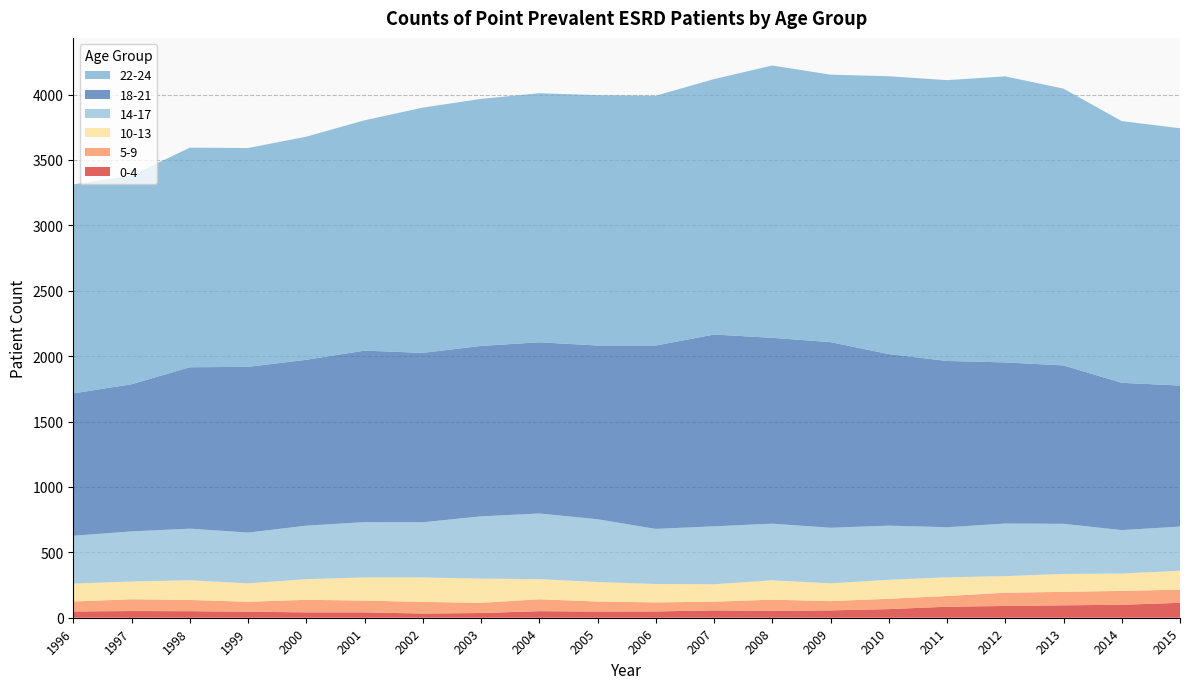

Reading left to right, list all the values displayed in this chart.

0-4: 1996=48	1997=51	1998=50	1999=46	2000=41	2001=41	2002=32	2003=36	2004=50	2005=47	2006=48	2007=56	2008=53	2009=56	2010=66	2011=84	2012=90	2013=95	2014=99	2015=114
5-9: 1996=76	1997=90	1998=86	1999=76	2000=96	2001=90	2002=89	2003=78	2004=91	2005=77	2006=69	2007=67	2008=85	2009=71	2010=79	2011=82	2012=101	2013=103	2014=106	2015=101
10-13: 1996=137	1997=136	1998=150	1999=141	2000=158	2001=177	2002=187	2003=185	2004=154	2005=149	2006=141	2007=133	2008=148	2009=136	2010=145	2011=143	2012=127	2013=137	2014=133	2015=144
14-17: 1996=366	1997=383	1998=395	1999=388	2000=409	2001=423	2002=422	2003=476	2004=502	2005=480	2006=421	2007=443	2008=433	2009=425	2010=414	2011=383	2012=402	2013=383	2014=332	2015=338
18-21: 1996=1088	1997=1125	1998=1234	1999=1267	2000=1268	2001=1311	2002=1295	2003=1303	2004=1309	2005=1328	2006=1402	2007=1466	2008=1421	2009=1419	2010=1312	2011=1271	2012=1232	2013=1211	2014=1126	2015=1078
22-24: 1996=1598	1997=1595	1998=1679	1999=1673	2000=1706	2001=1761	2002=1875	2003=1889	2004=1904	2005=1914	2006=1910	2007=1953	2008=2082	2009=2045	2010=2124	2011=2147	2012=2187	2013=2116	2014=2001	2015=1967